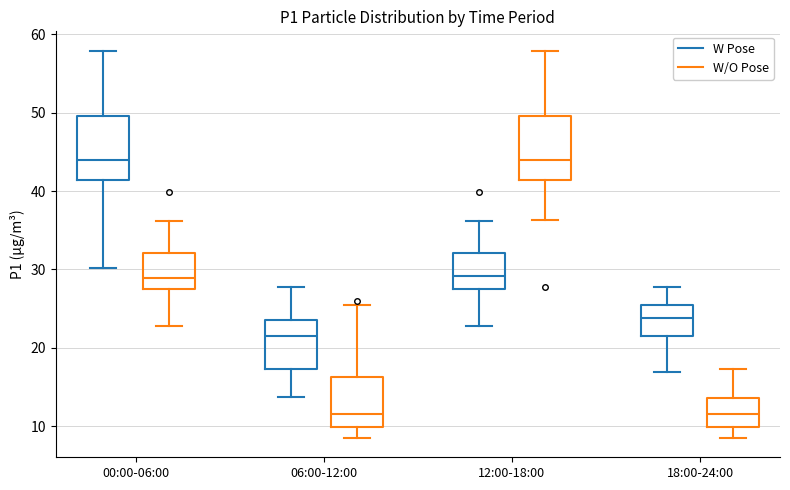

Reading left to right, read every box against the y-axis: the position of its median line, the range the box covers, and the ends of its whiskers. The values are not printed on the chart, so give them approximately, as read against the axis.

00:00-06:00 (W Pose): median 44, box 41 to 50, whiskers 30 to 58
00:00-06:00 (W/O Pose): median 29, box 28 to 32, whiskers 23 to 36
06:00-12:00 (W Pose): median 22, box 17 to 24, whiskers 14 to 28
06:00-12:00 (W/O Pose): median 12, box 10 to 16, whiskers 9 to 25
12:00-18:00 (W Pose): median 29, box 28 to 32, whiskers 23 to 36
12:00-18:00 (W/O Pose): median 44, box 41 to 50, whiskers 36 to 58
18:00-24:00 (W Pose): median 24, box 22 to 26, whiskers 17 to 28
18:00-24:00 (W/O Pose): median 12, box 10 to 14, whiskers 9 to 17